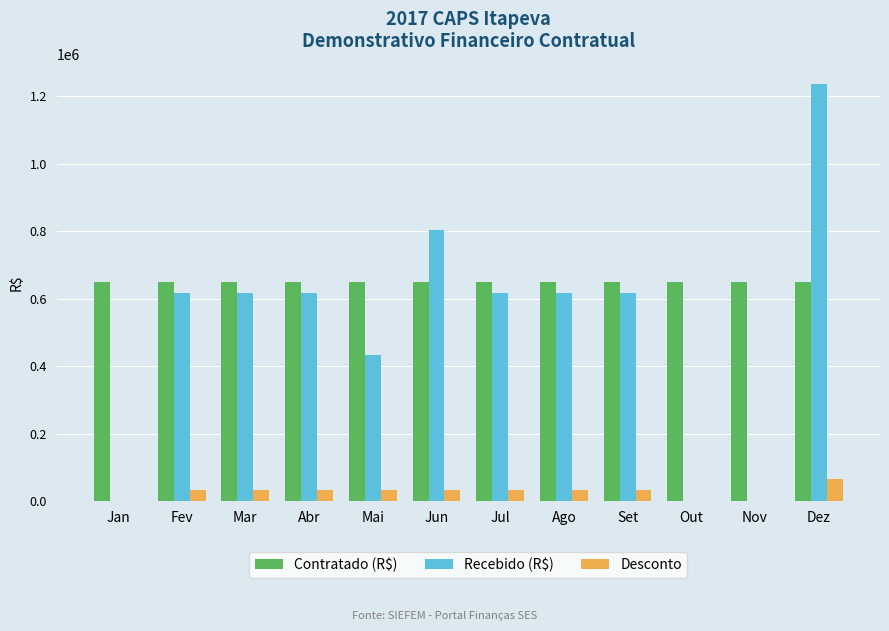

At which category is the sum across all series the highest?

Dez